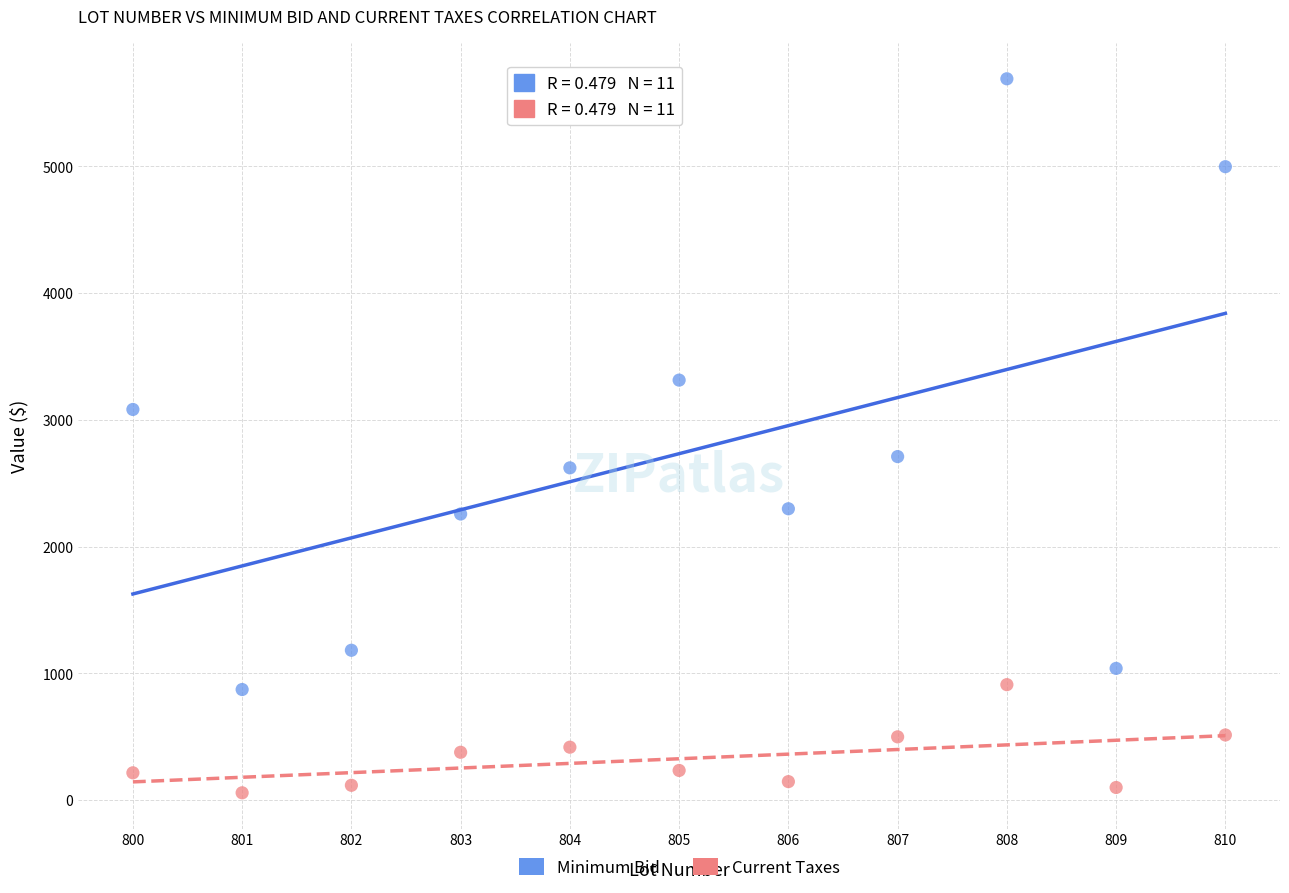

What is the X range (max minus min) for the scatter plot?

10.0